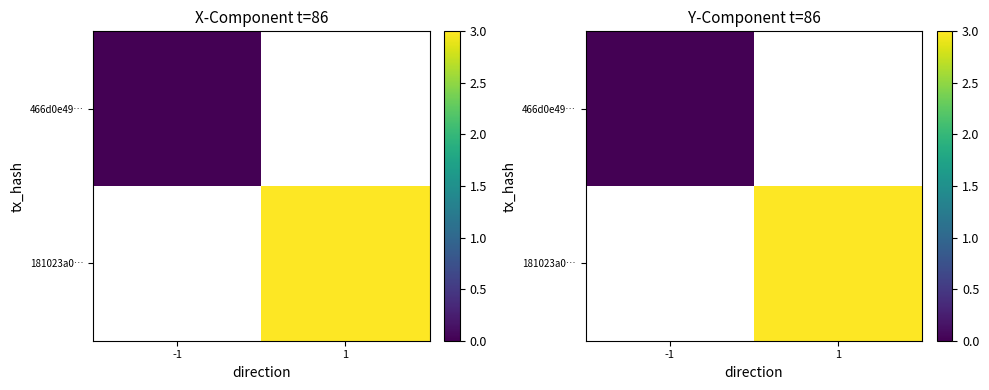

At which label does 466d0e49… reach its minimum?

-1